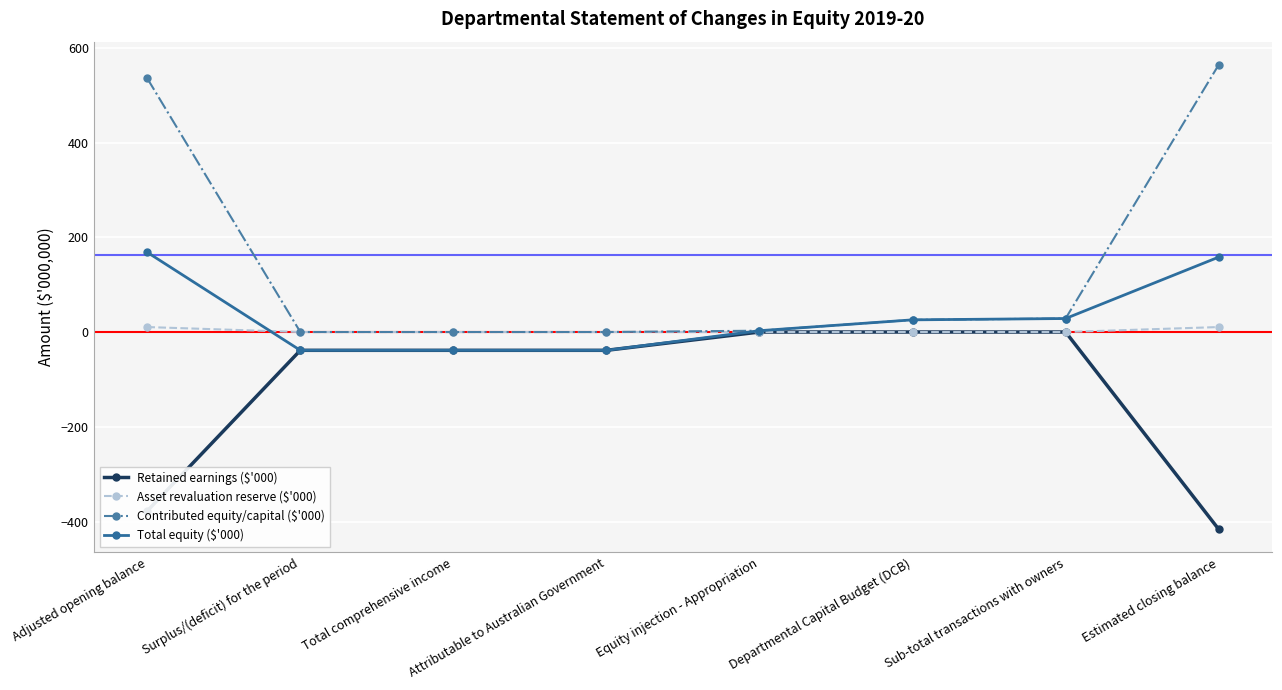

What are all the series names shown in the legend?

Retained earnings ($'000), Asset revaluation reserve ($'000), Contributed equity/capital ($'000), Total equity ($'000)